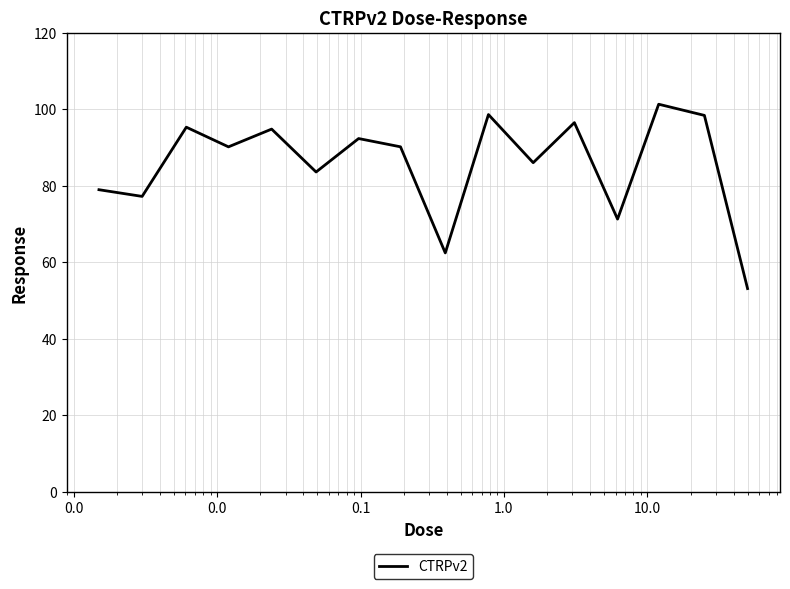

How many lines are shown in the chart?

1